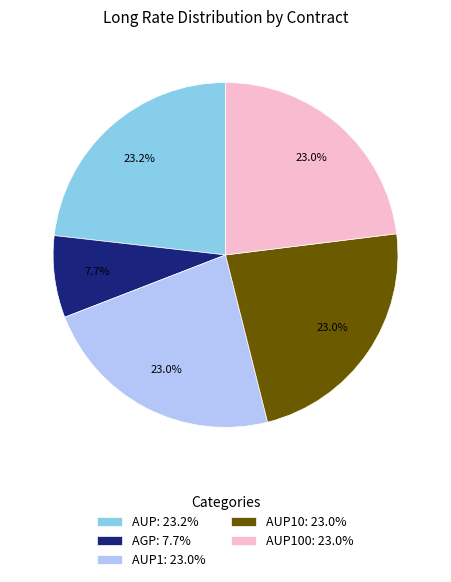

How many segments does this pie chart have?

5